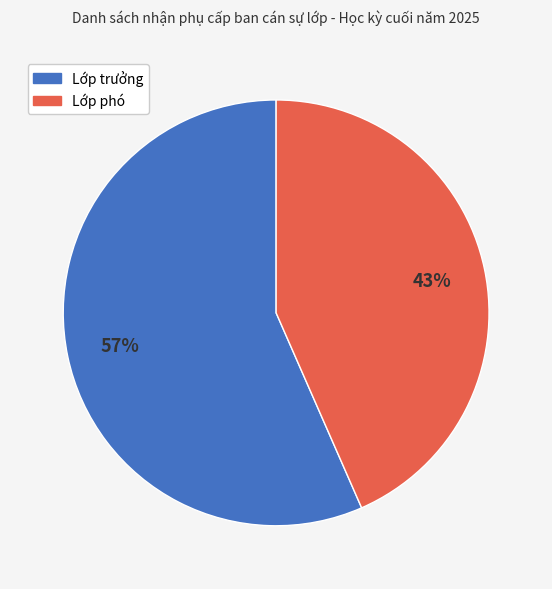

What is the majority slice?

Lớp trưởng